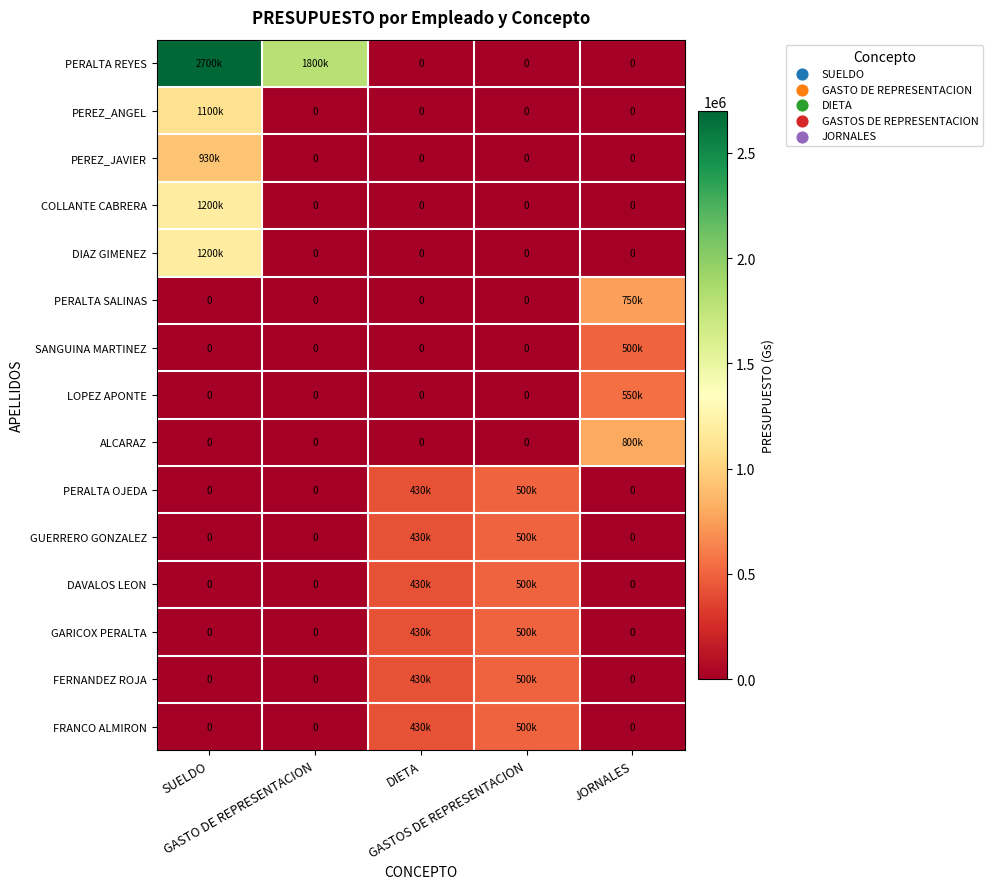

True or false: DAVALOS LEON has a value of 161949 at GASTOS DE REPRESENTACION.

False